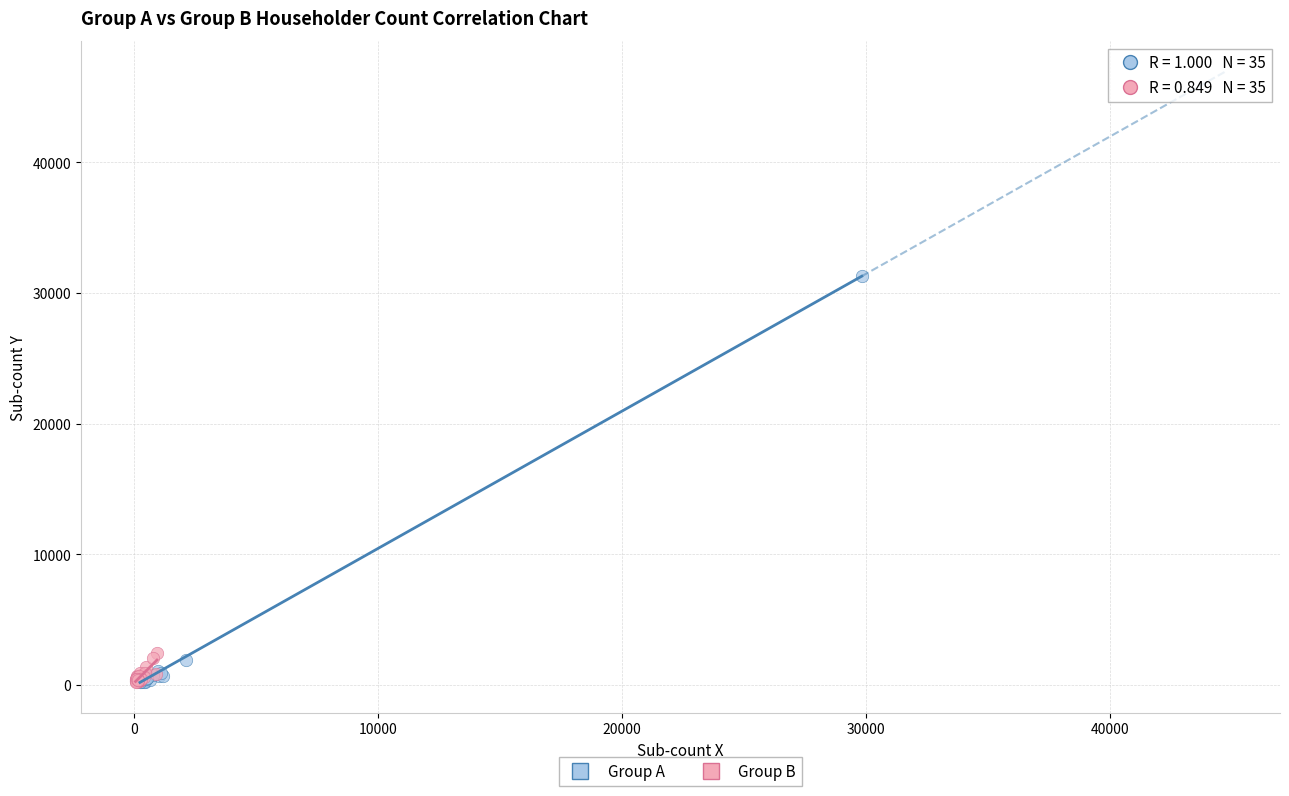

Which series reaches the maximum Y coordinate?

Group A